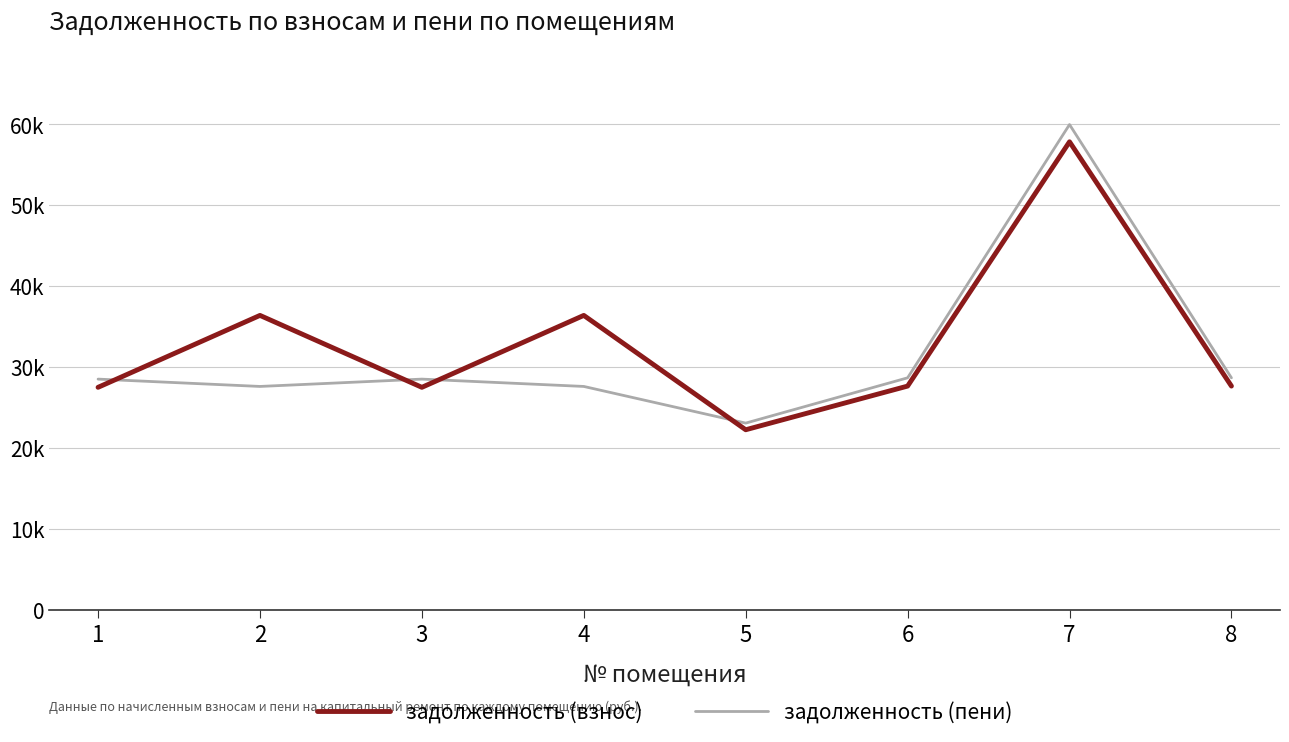

After their last crossing, which series has the higher values: задолженность (взнос) or задолженность (пени)?

задолженность (пени)